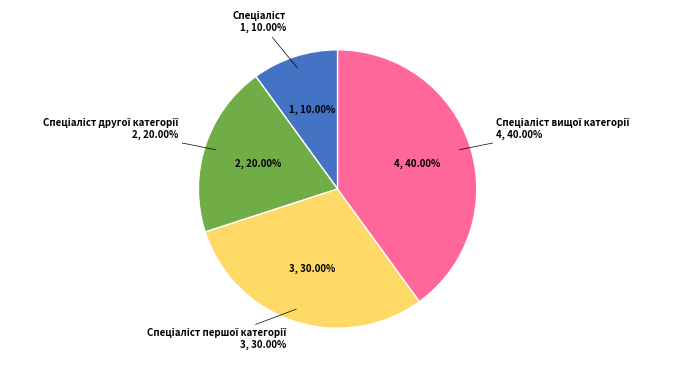

What is the change in value from Спеціаліст другої категорії to Спеціаліст вищої категорії?

+2